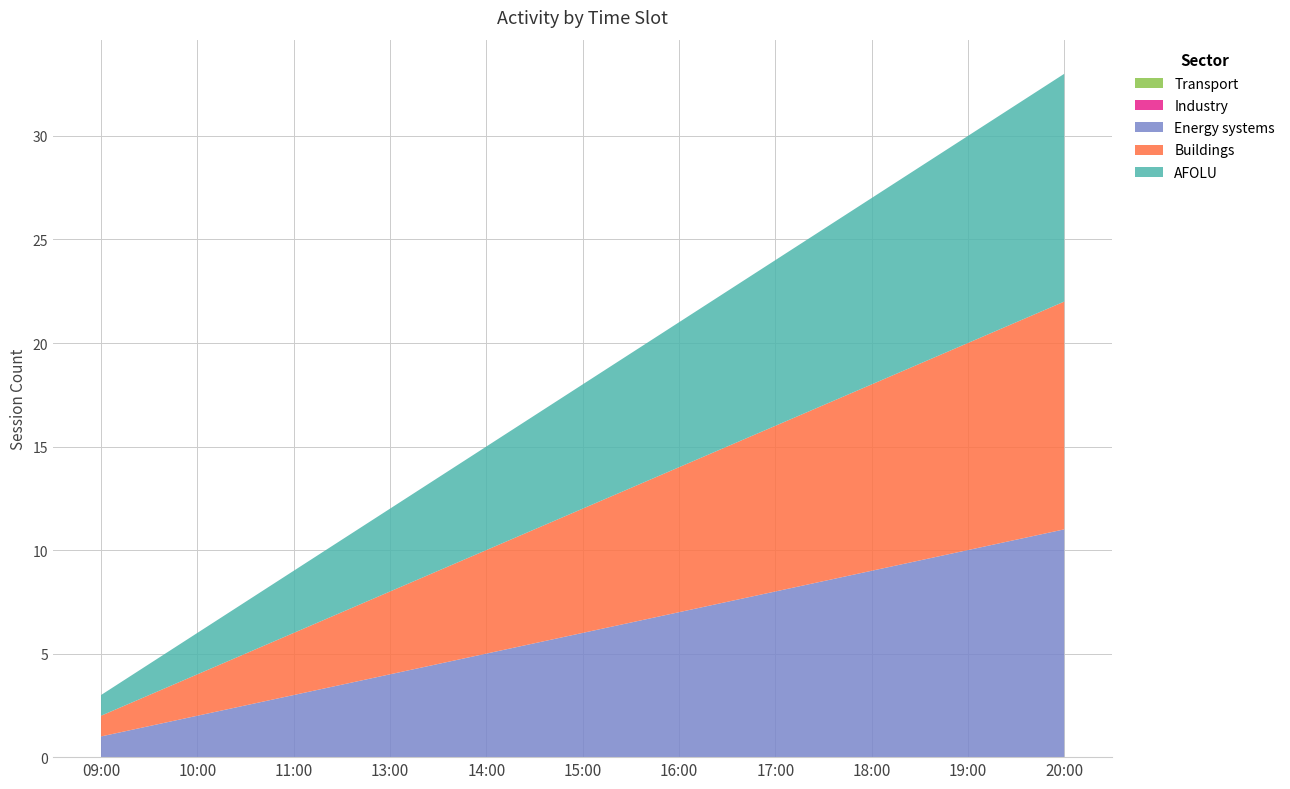

Reading right to left, transcribe all the data shown in this chart.

Transport: 20:00=0	19:00=0	18:00=0	17:00=0	16:00=0	15:00=0	14:00=0	13:00=0	11:00=0	10:00=0	09:00=0
Industry: 20:00=0	19:00=0	18:00=0	17:00=0	16:00=0	15:00=0	14:00=0	13:00=0	11:00=0	10:00=0	09:00=0
Energy systems: 20:00=11	19:00=10	18:00=9	17:00=8	16:00=7	15:00=6	14:00=5	13:00=4	11:00=3	10:00=2	09:00=1
Buildings: 20:00=11	19:00=10	18:00=9	17:00=8	16:00=7	15:00=6	14:00=5	13:00=4	11:00=3	10:00=2	09:00=1
AFOLU: 20:00=11	19:00=10	18:00=9	17:00=8	16:00=7	15:00=6	14:00=5	13:00=4	11:00=3	10:00=2	09:00=1